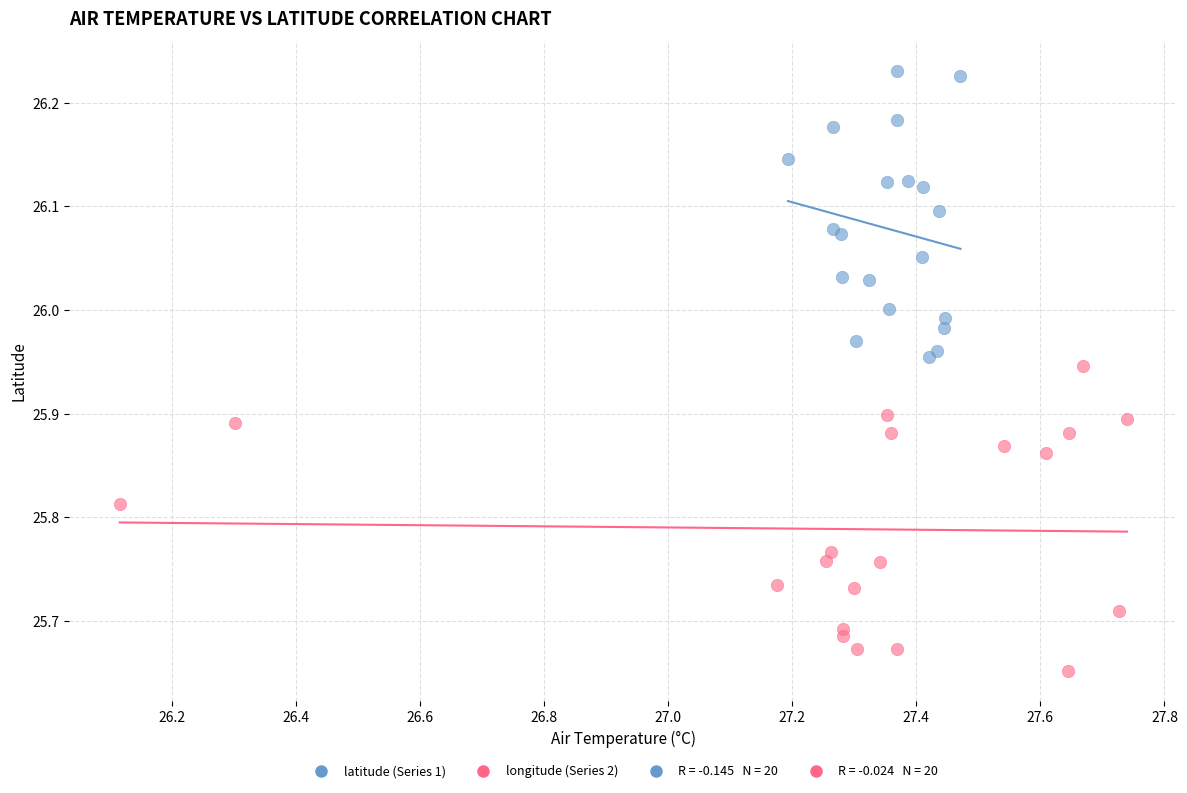

Which series contains the lowest Y value?

longitude (Series 2)